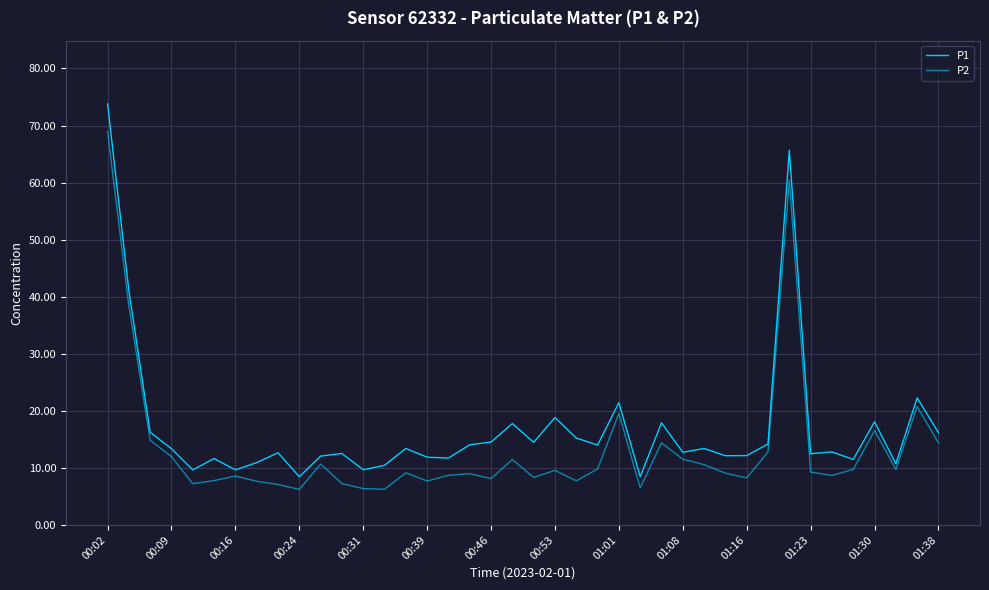

List the series in order of their overall mean, lowest first.

P2, P1